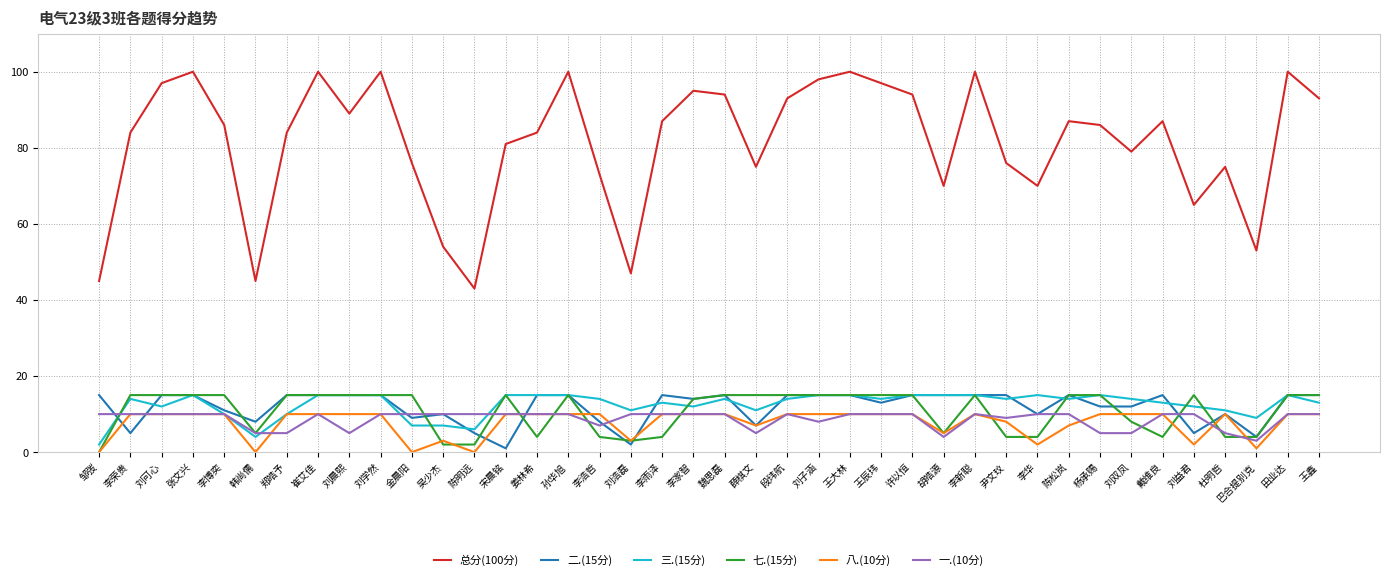

Which series has the largest range (max minus min)?

总分(100分)